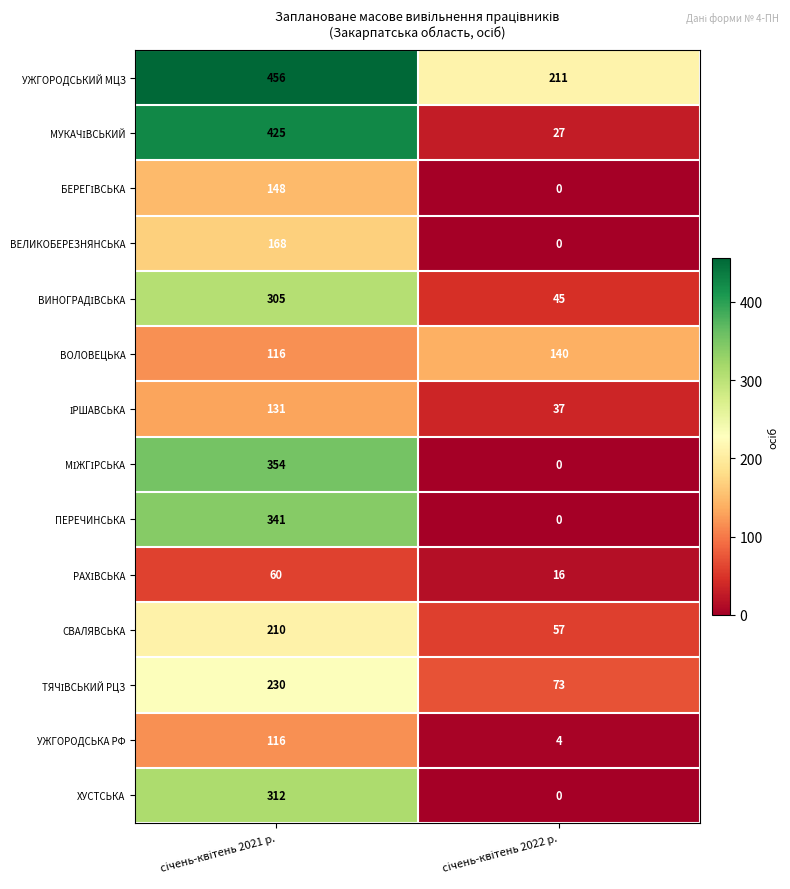

What is the greatest value displayed?

456